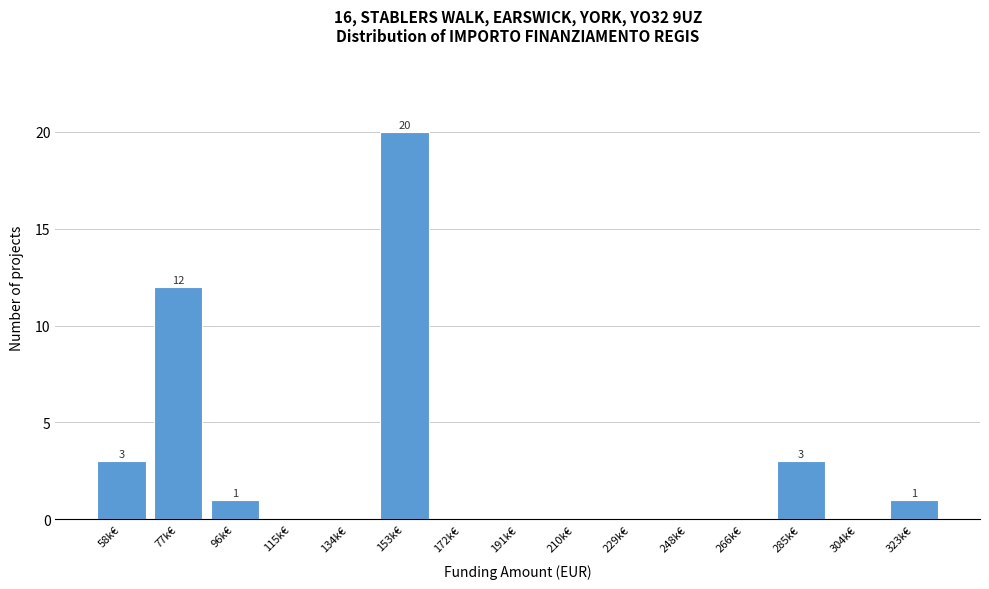

Reading left to right, extract all data points from this chart.

58k€=3	77k€=12	96k€=1	115k€=0	134k€=0	153k€=20	172k€=0	191k€=0	210k€=0	229k€=0	248k€=0	266k€=0	285k€=3	304k€=0	323k€=1